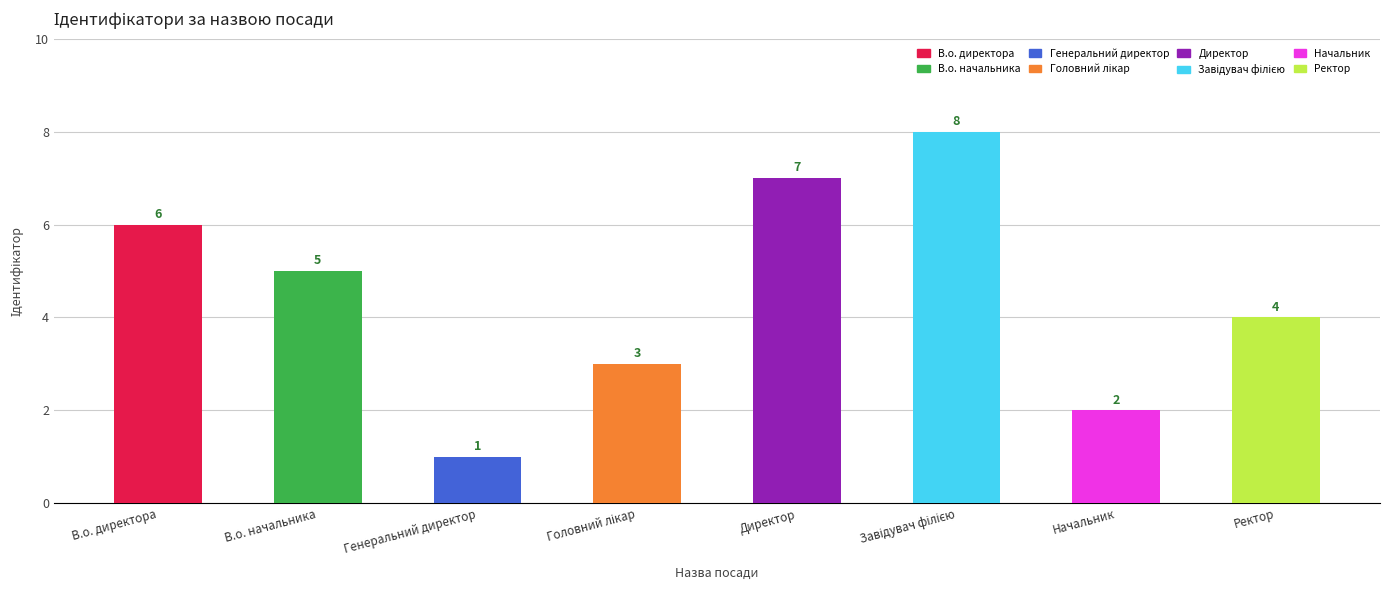

What is the label of the 4th bar from the right?

Директор